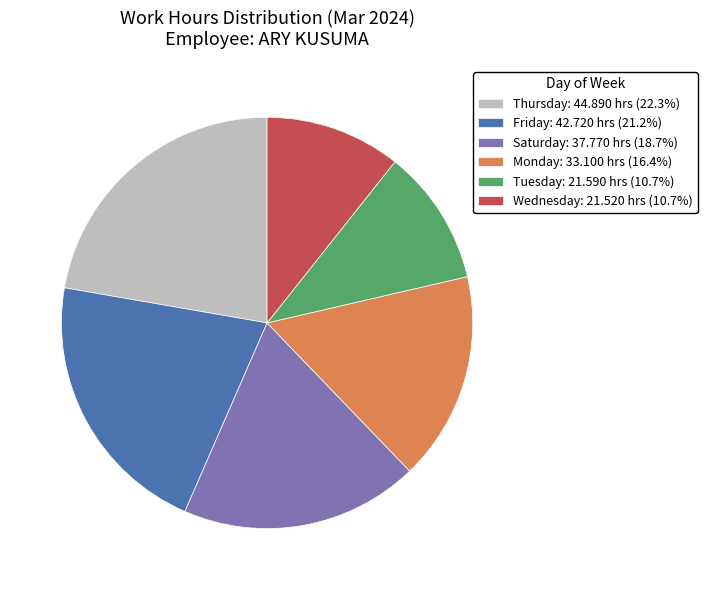

What is the ratio of the value at Monday: 33.100 hrs (16.4%) to the value at Wednesday: 21.520 hrs (10.7%)?

1.5